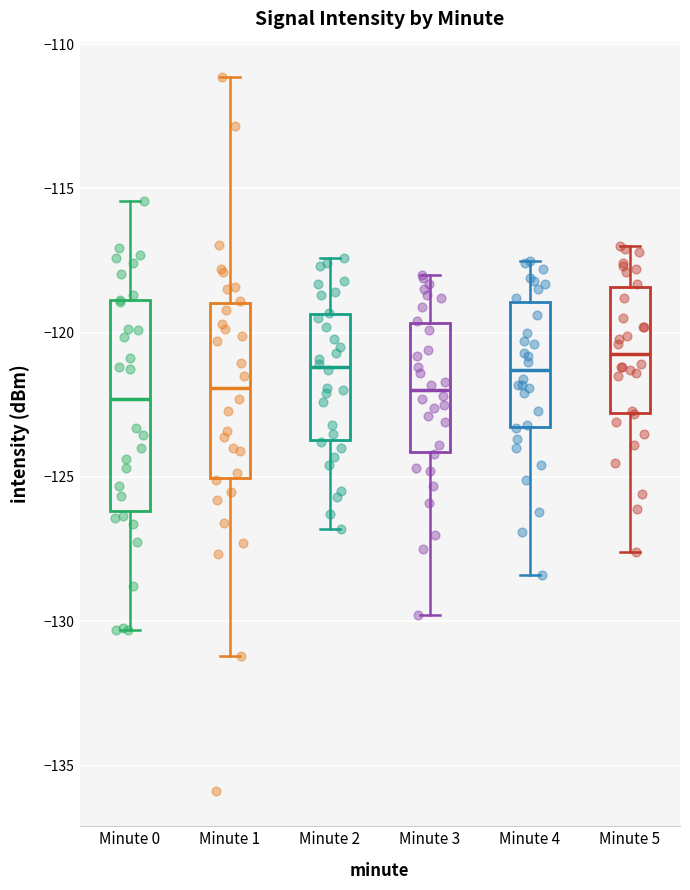

Which box is the tallest, from its lower edge to its upper edge?

Minute 0